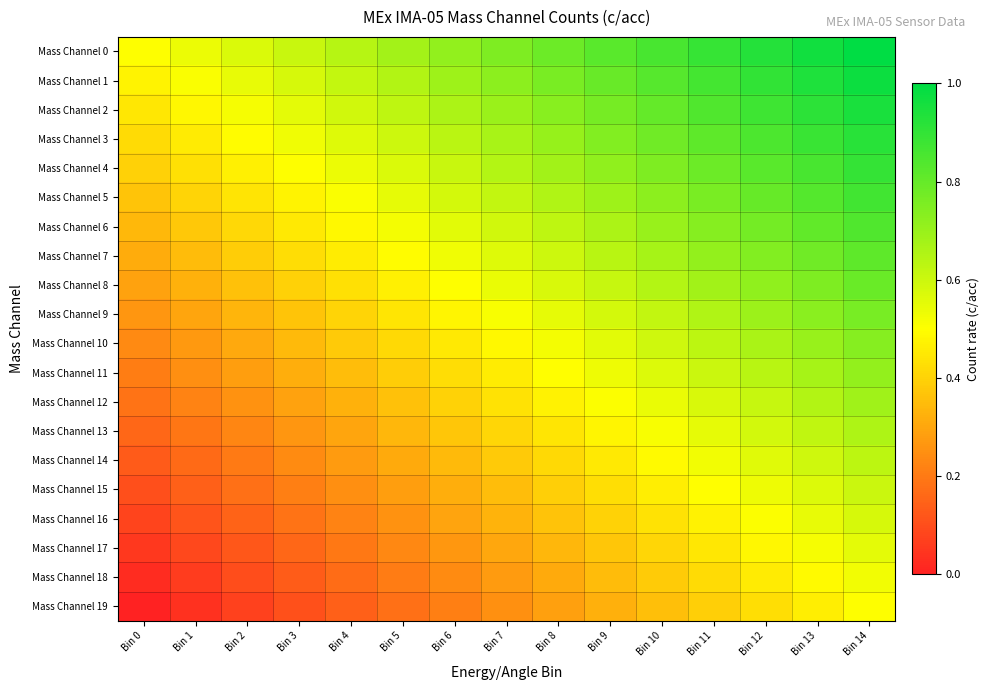

Rank the series by their maximum value, from highest to lowest.

Mass Channel 0, Mass Channel 1, Mass Channel 2, Mass Channel 3, Mass Channel 4, Mass Channel 5, Mass Channel 6, Mass Channel 7, Mass Channel 8, Mass Channel 9, Mass Channel 10, Mass Channel 11, Mass Channel 12, Mass Channel 13, Mass Channel 14, Mass Channel 15, Mass Channel 16, Mass Channel 17, Mass Channel 18, Mass Channel 19